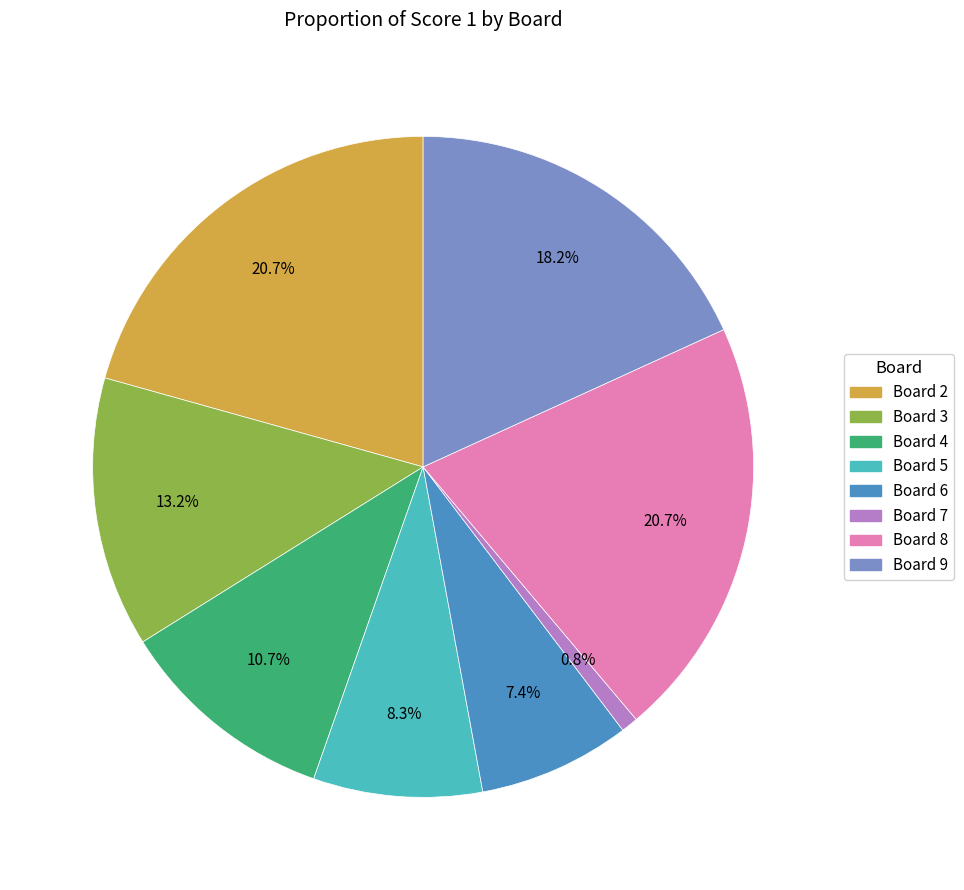

Is there any slice that represents more than half of the pie?

No